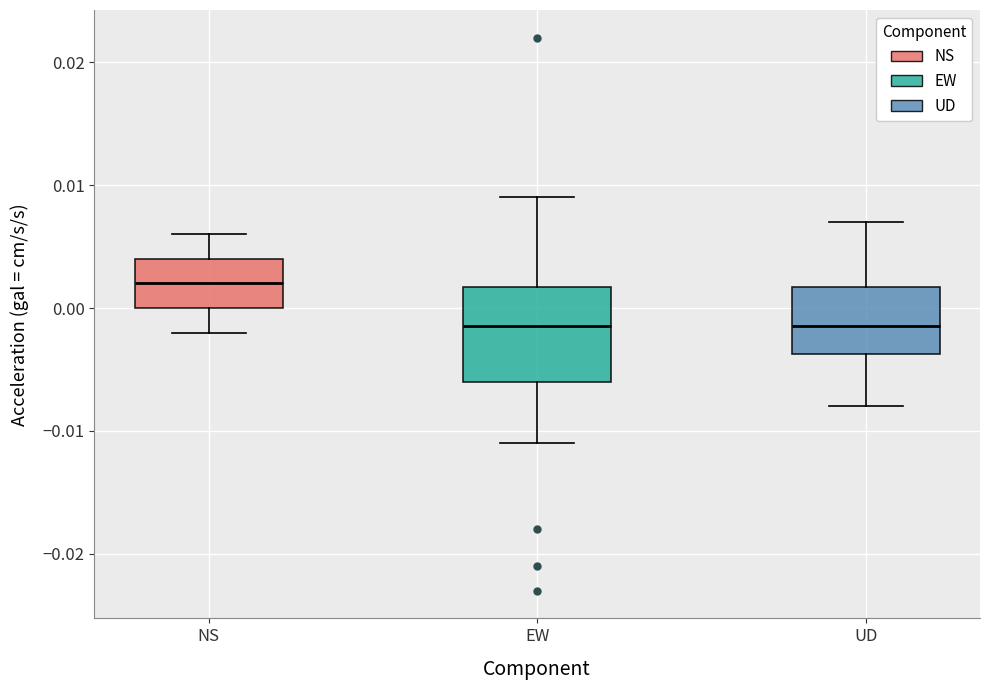

Which box has the highest median line?

NS